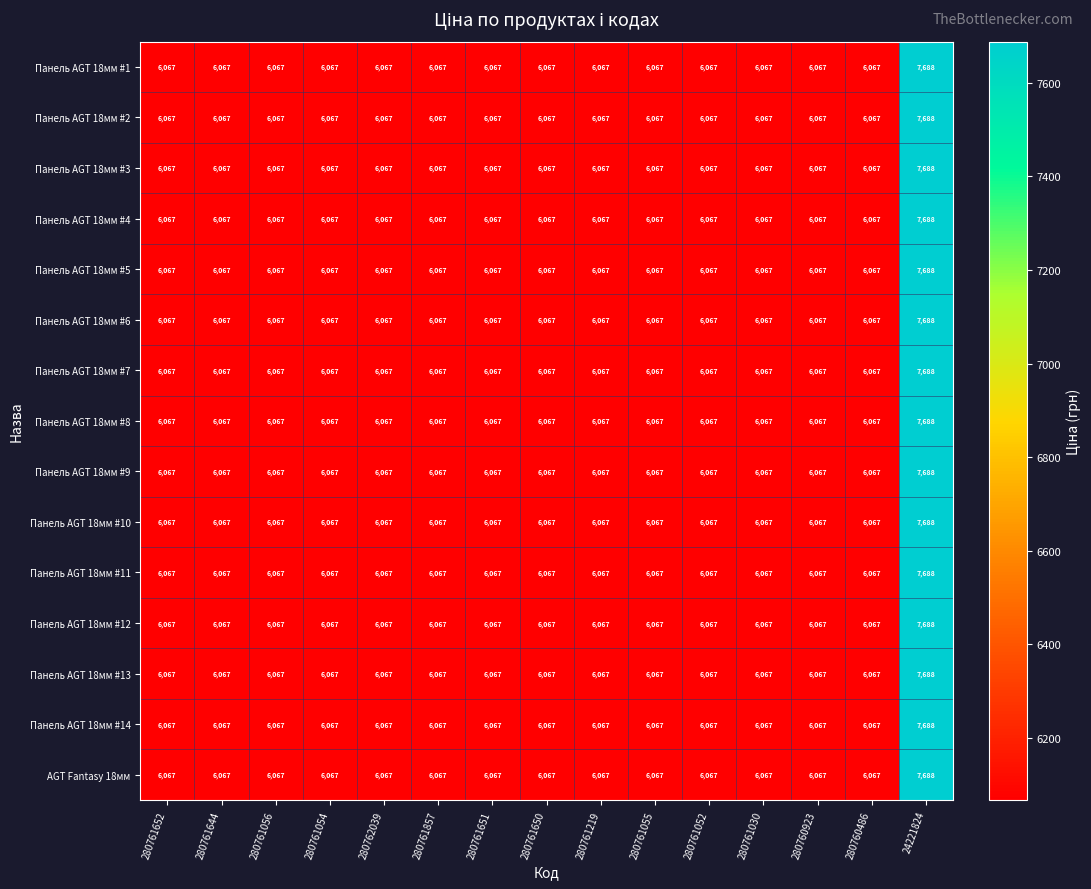

What is the total value across all series at 280761651?

91005